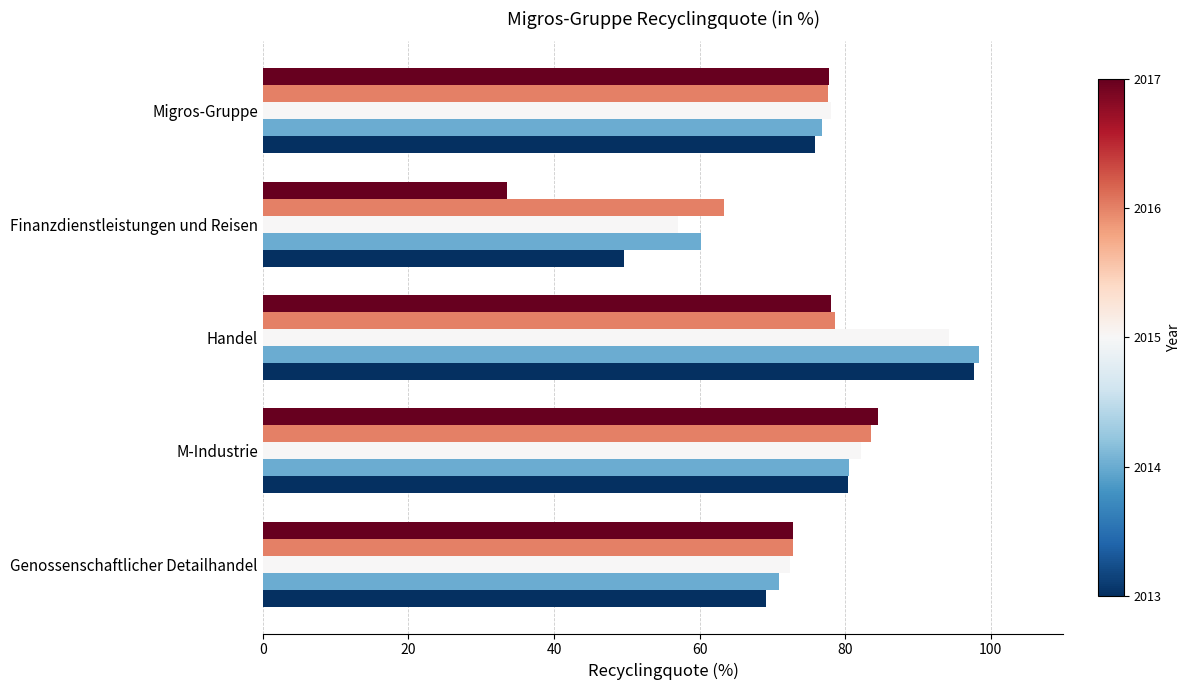

What is the total value across all series at M-Industrie?

411.2